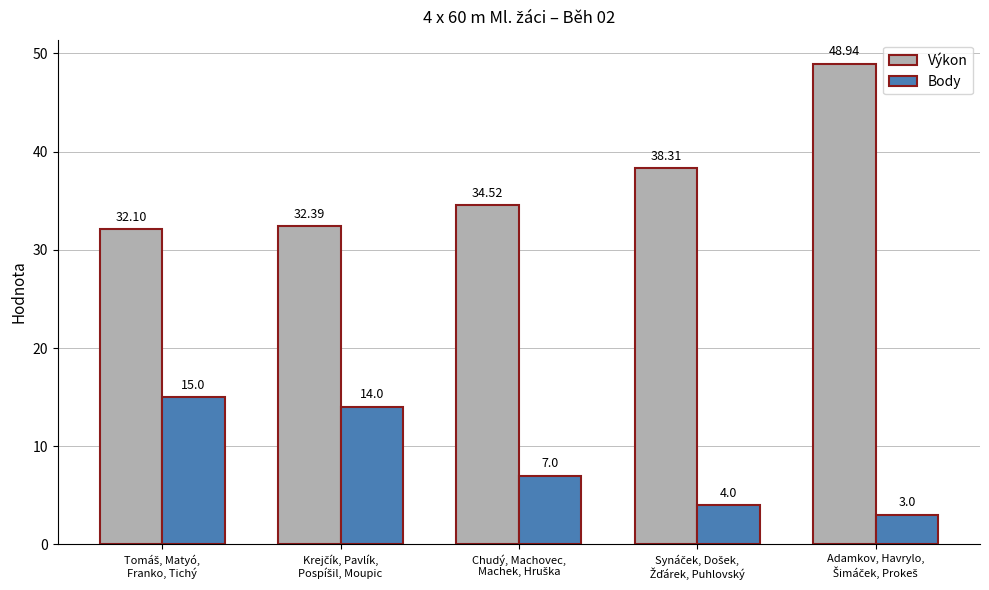

Which series has the largest total across all categories?

Výkon